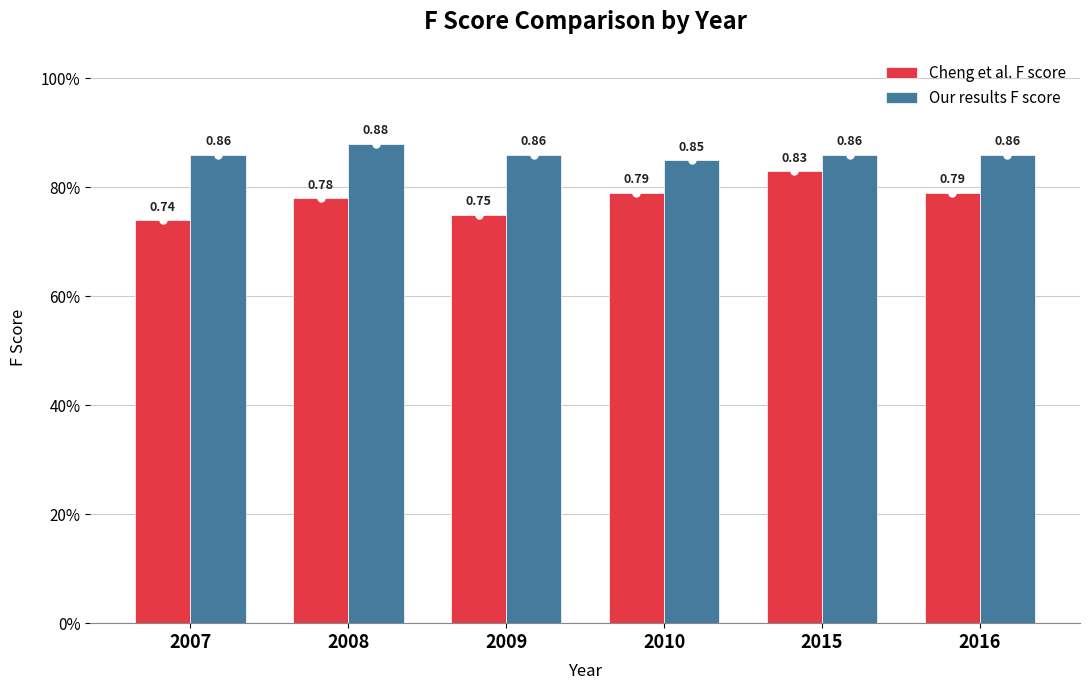

Does the chart contain any negative values?

No